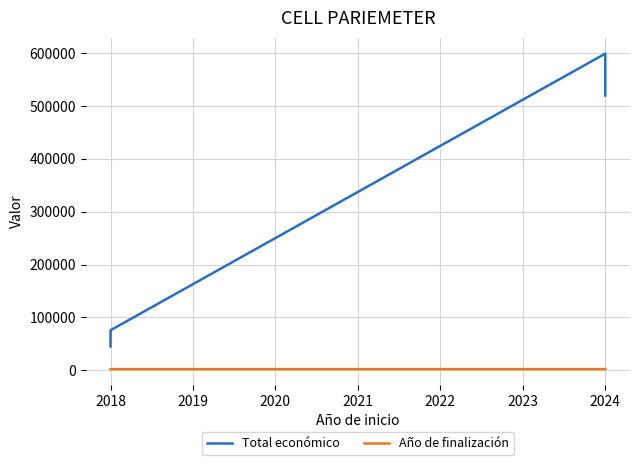

What is the value of the Total económico point at the 3rd from the left?

75575